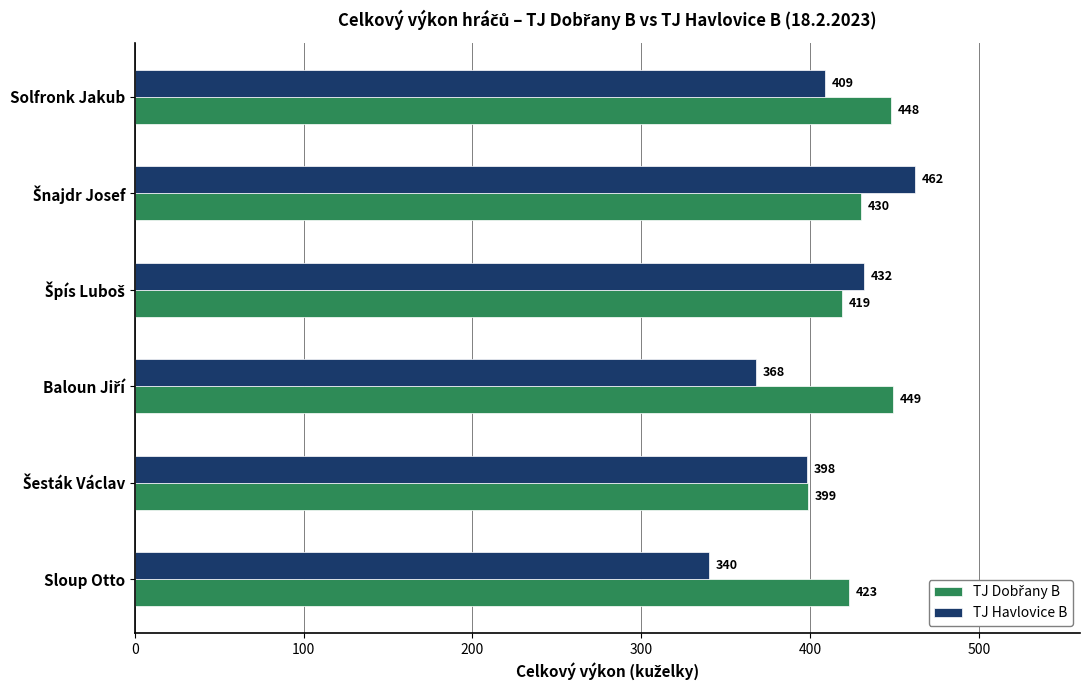

Which series has the widest spread of values?

TJ Havlovice B